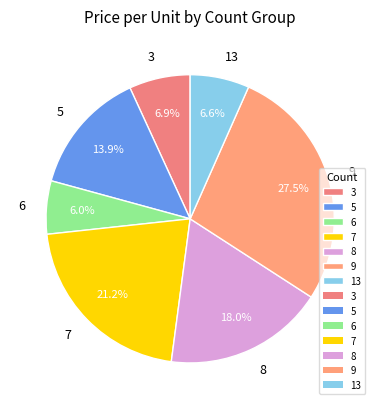

To the nearest percent, what portion does 8 represent?

18%